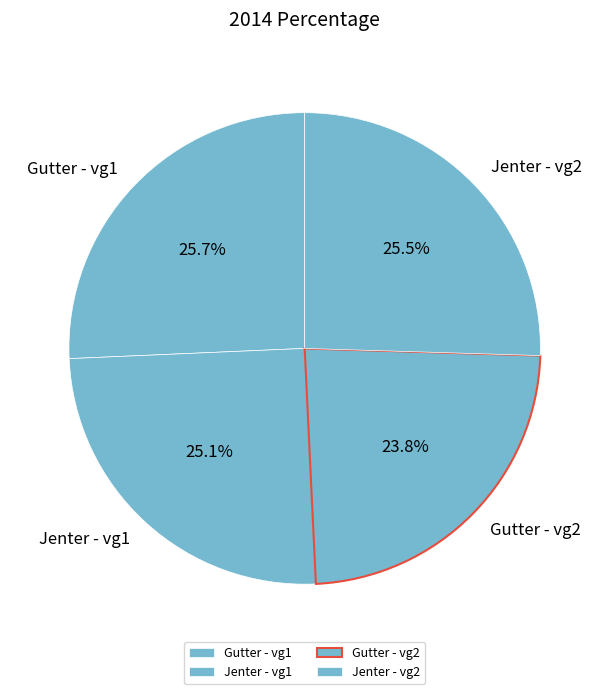

What is the ratio of the value at Jenter - vg1 to the value at Gutter - vg1?

1.0